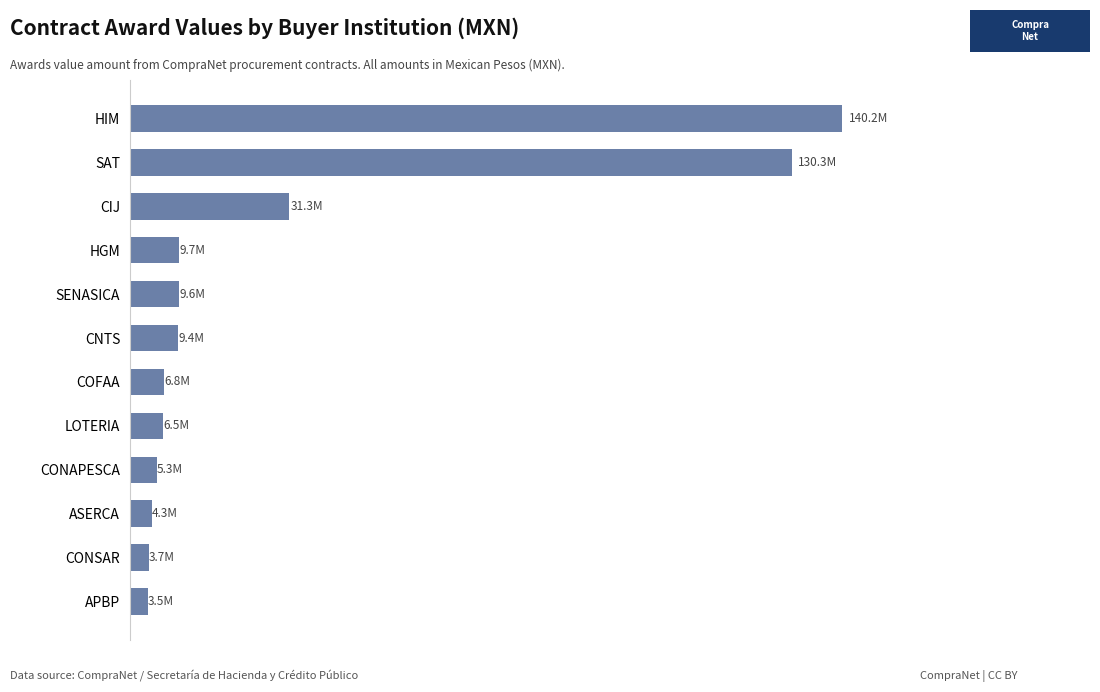

Are the bars horizontal?

Yes